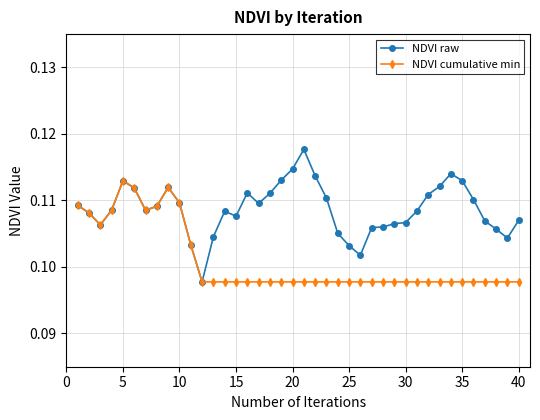

Which series has the widest spread of values?

NDVI raw